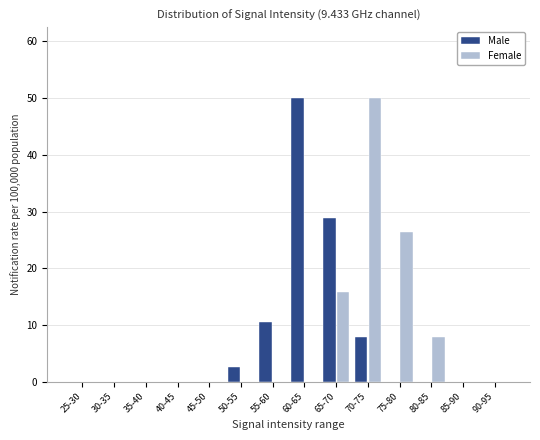

Reading left to right, transcribe all the data shown in this chart.

Male: 25-30=0.0	30-35=0.0	35-40=0.0	40-45=0.0	45-50=0.0	50-55=2.6	55-60=10.5	60-65=50.0	65-70=28.9	70-75=7.9	75-80=0.0	80-85=0.0	85-90=0.0	90-95=0.0
Female: 25-30=0.0	30-35=0.0	35-40=0.0	40-45=0.0	45-50=0.0	50-55=0.0	55-60=0.0	60-65=0.0	65-70=15.8	70-75=50.0	75-80=26.3	80-85=7.9	85-90=0.0	90-95=0.0